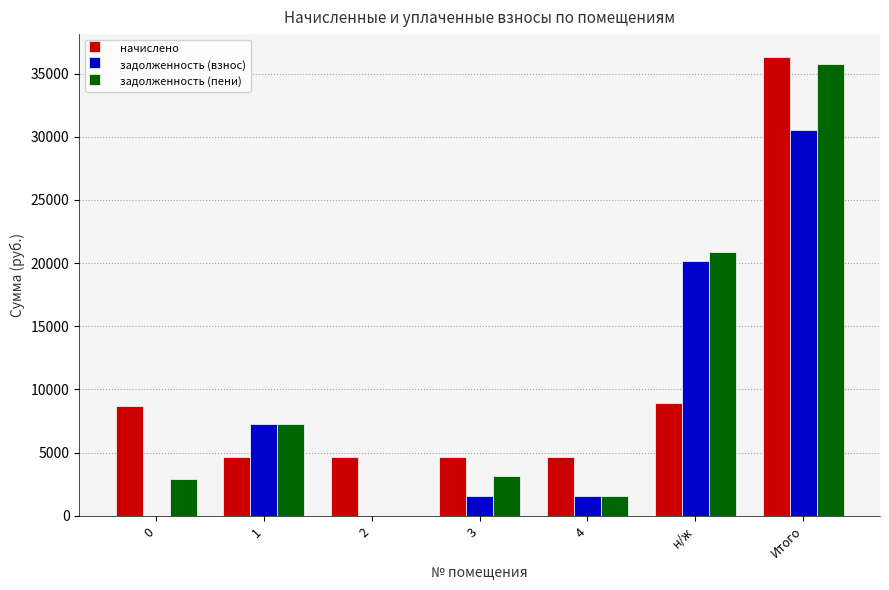

The value of задолженность (пени) at 0 is 1457.5. True or false?

False